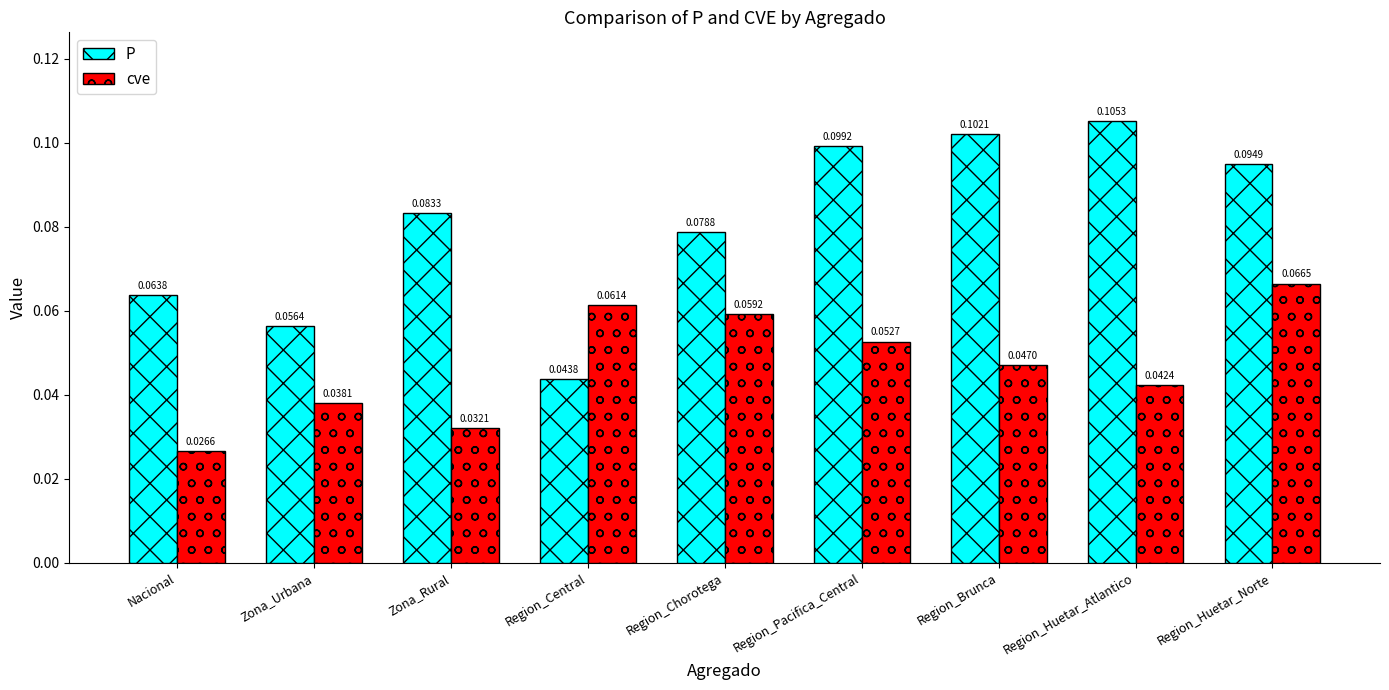

At which label is cve closest to 0?

Nacional